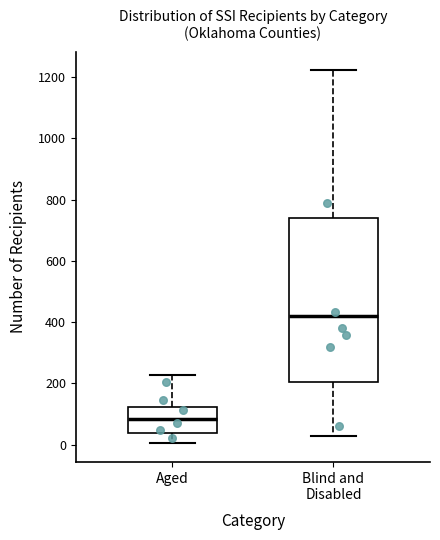

Which box's median line is the lowest?

Aged